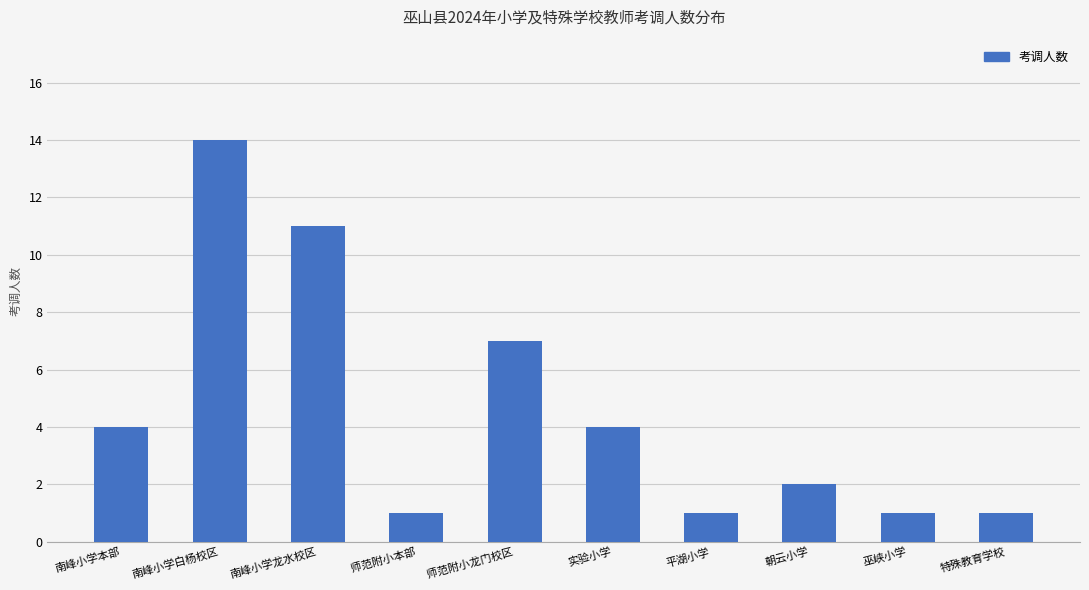

Reading left to right, list all the values displayed in this chart.

南峰小学本部=4	南峰小学白杨校区=14	南峰小学龙水校区=11	师范附小本部=1	师范附小龙门校区=7	实验小学=4	平湖小学=1	朝云小学=2	巫峡小学=1	特殊教育学校=1